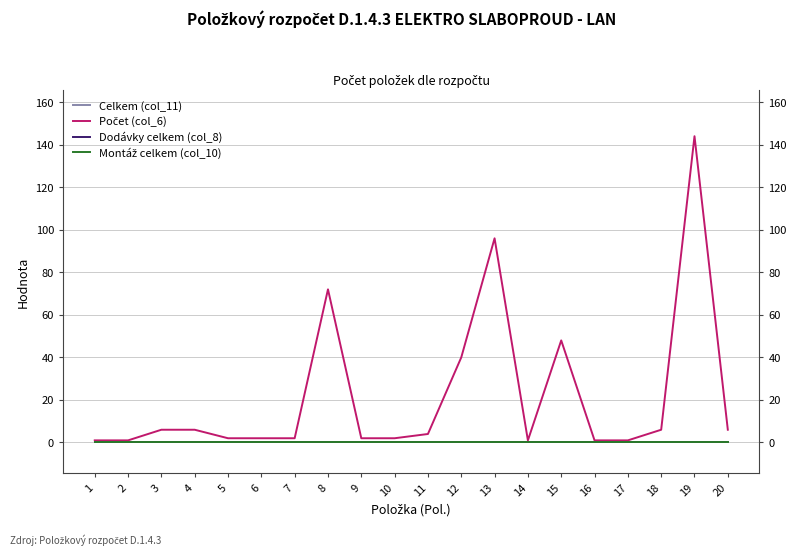

What is the average value of the Počet (col_6) series?

22